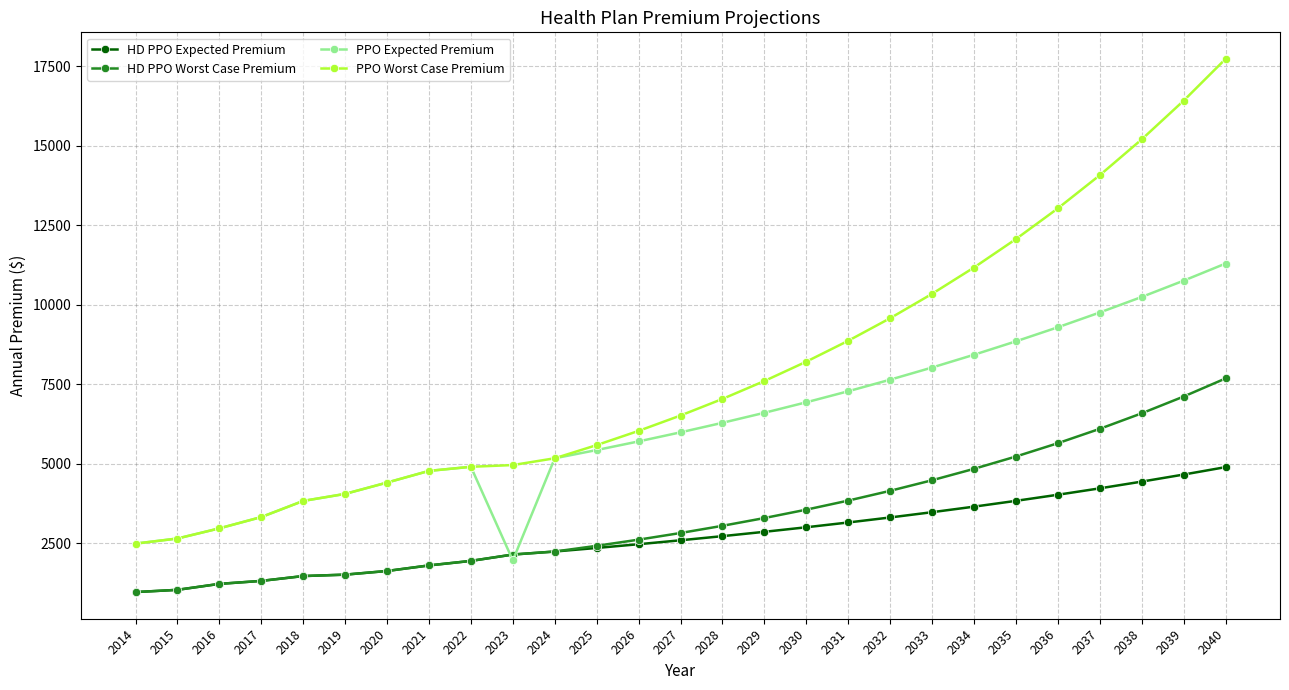

How many data points in PPO Worst Case Premium are less than 6518?

13